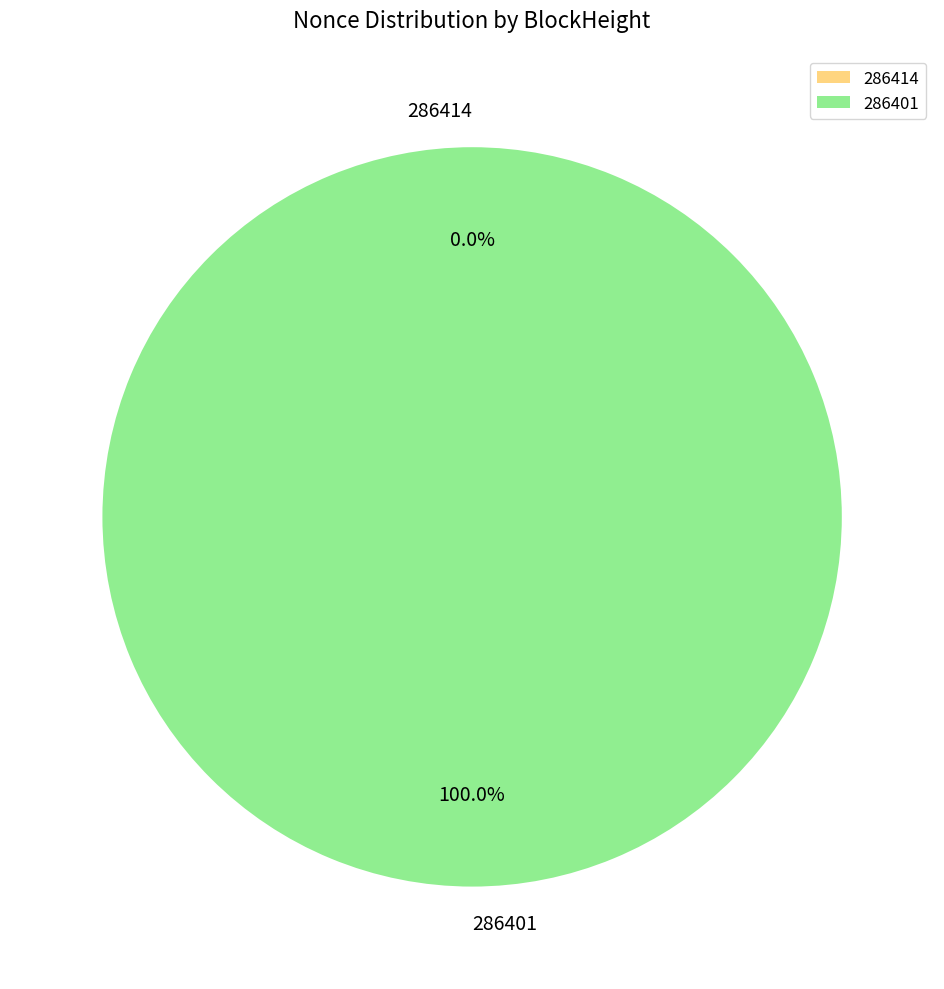

Which slice is the smallest?

286414